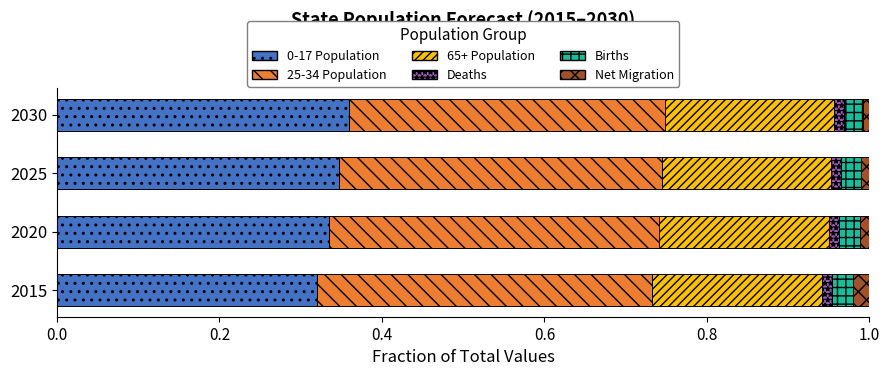

The value of 0-17 Population at 2030 is 0.1. True or false?

False